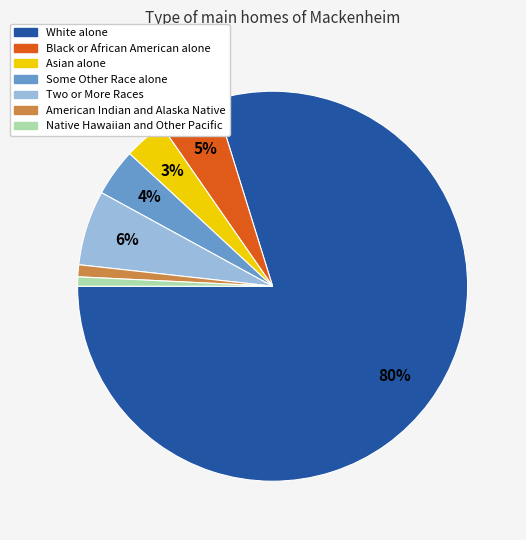

Combined, do Native Hawaiian and Other Pacific and American Indian and Alaska Native account for over 50%?

No